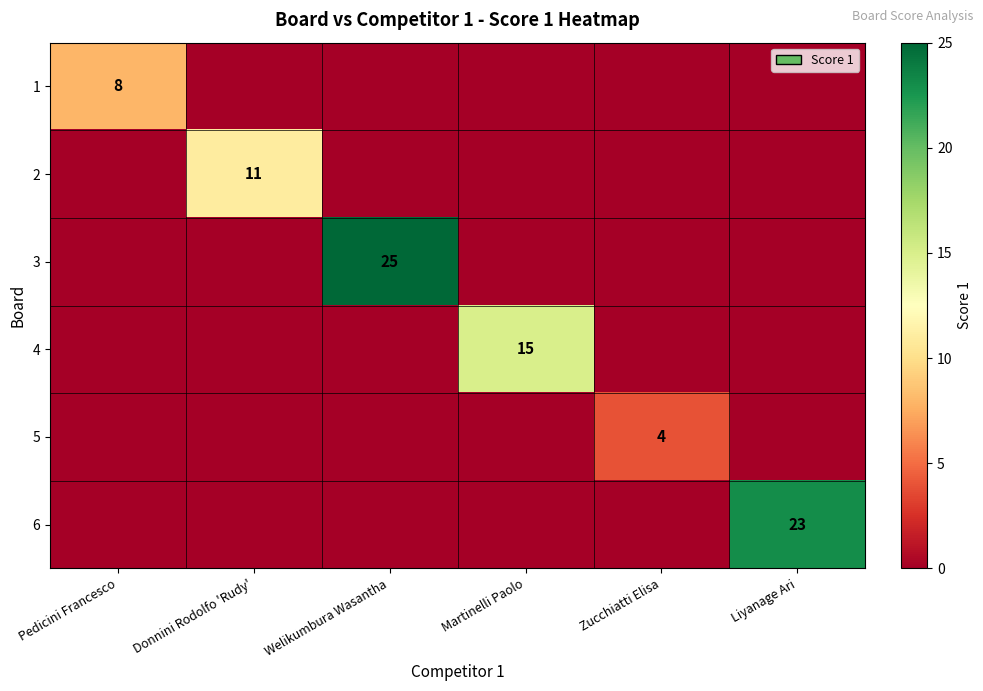

How many distinct data groups are displayed?

6